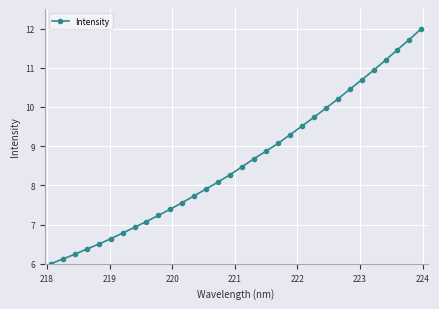

What is the sum of all values?

275.1